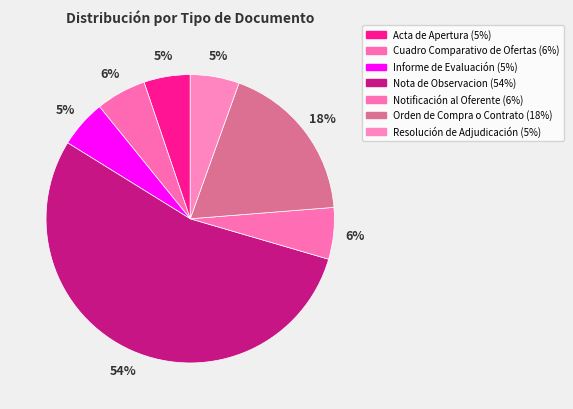

How many segments does this pie chart have?

7